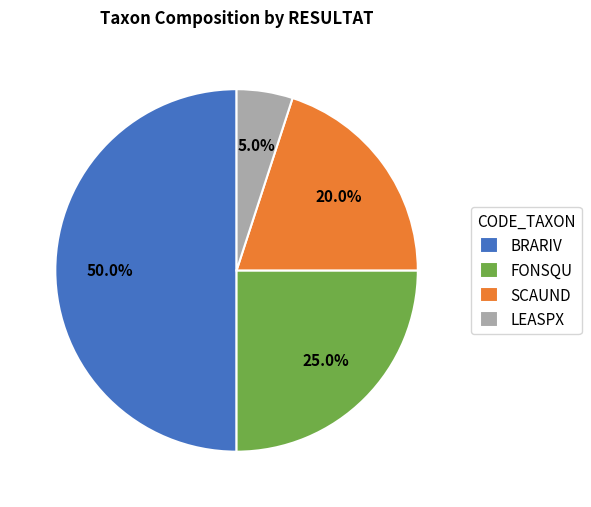

The FONSQU slice represents 25% of the pie. True or false?

True